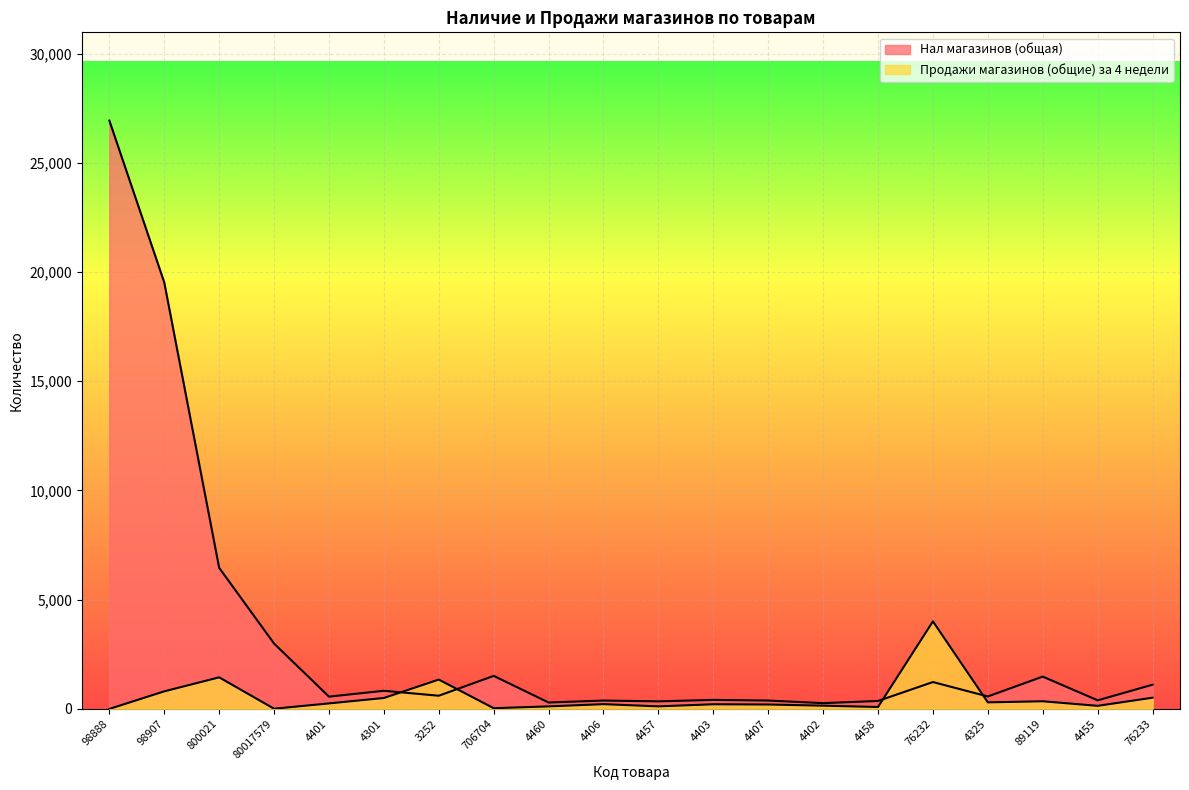

True or false: Нал магазинов (общая) and Продажи магазинов (общие) за 4 недели intersect in this chart.

True